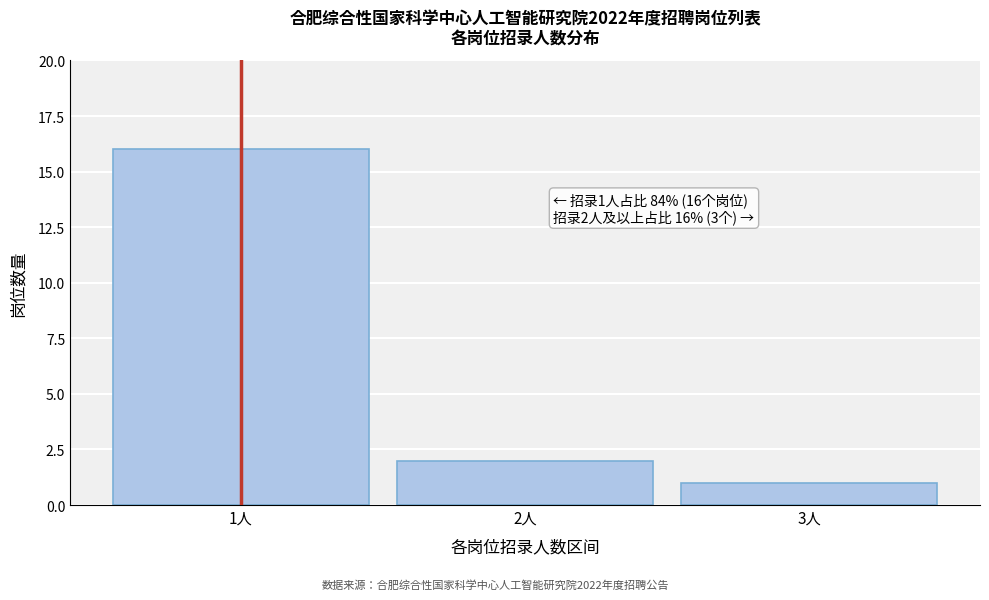

Reading left to right, what are all the values shown in this chart?

16	2	1